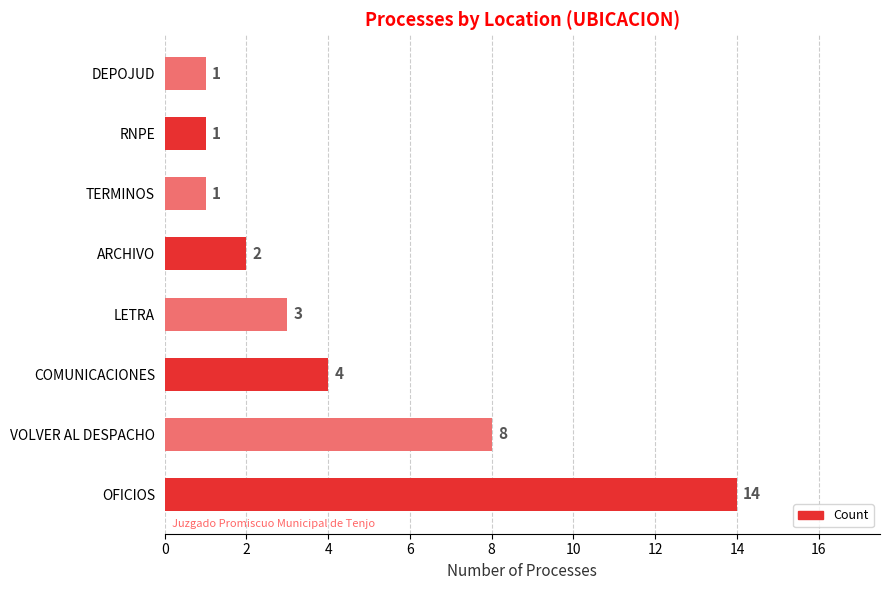

The value at ARCHIVO is 2. True or false?

True